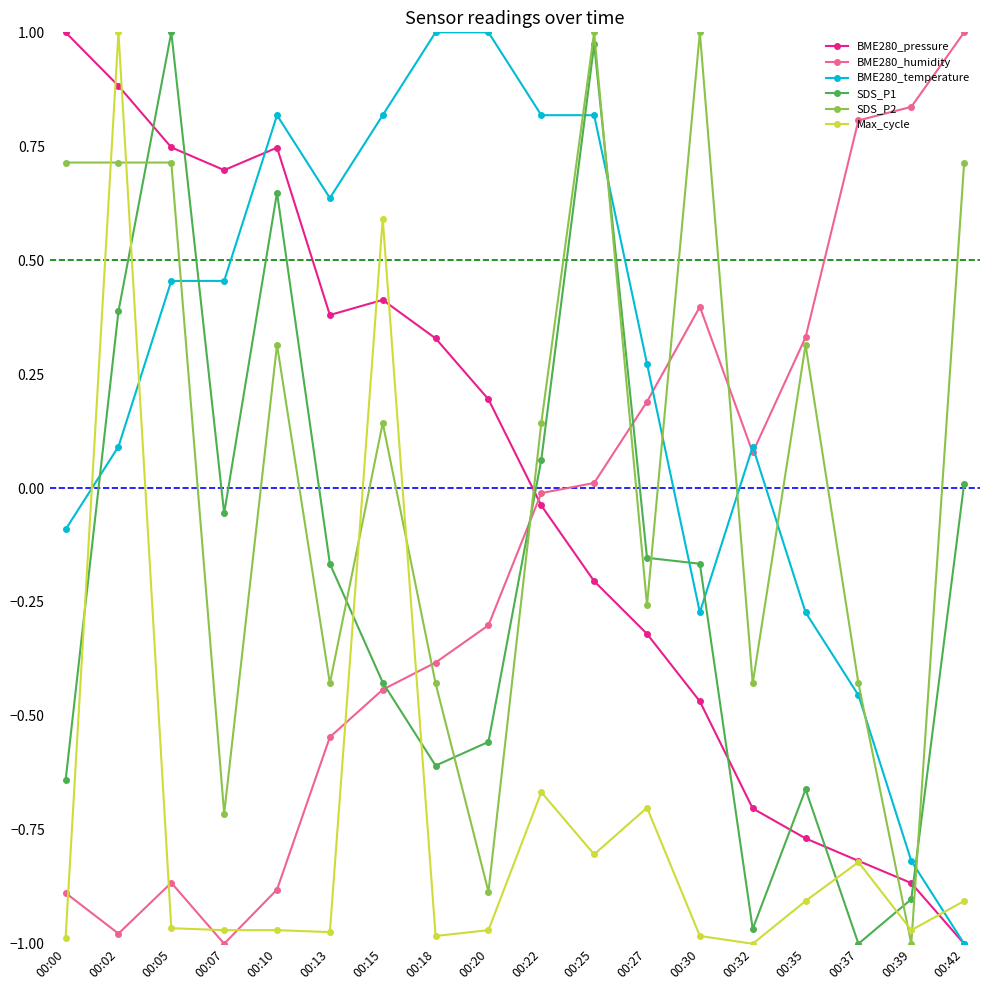

Which series changed the most between 00:10 and 00:15?

Max_cycle